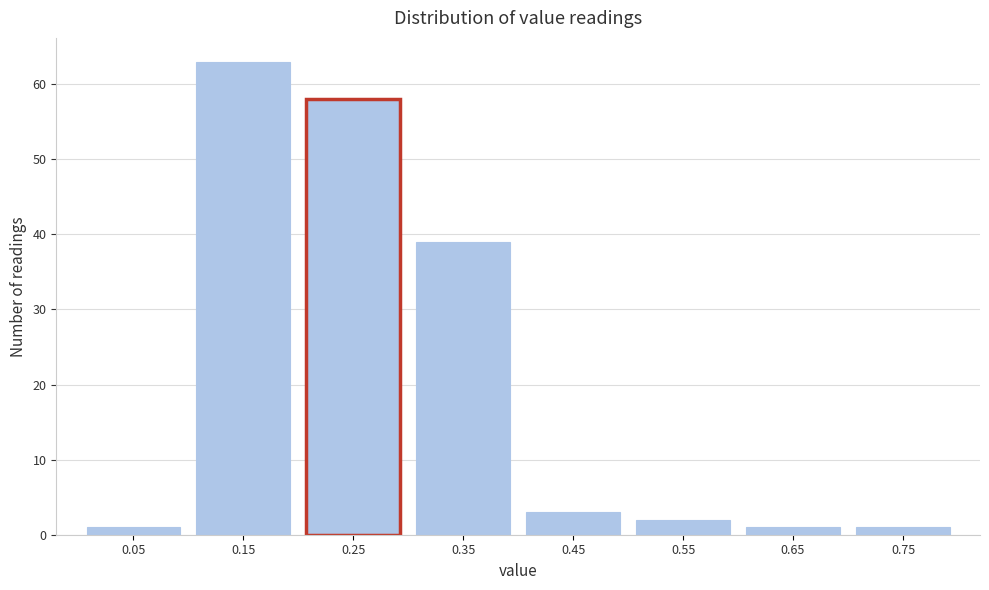

Reading left to right, list all the values displayed in this chart.

1	63	58	39	3	2	1	1